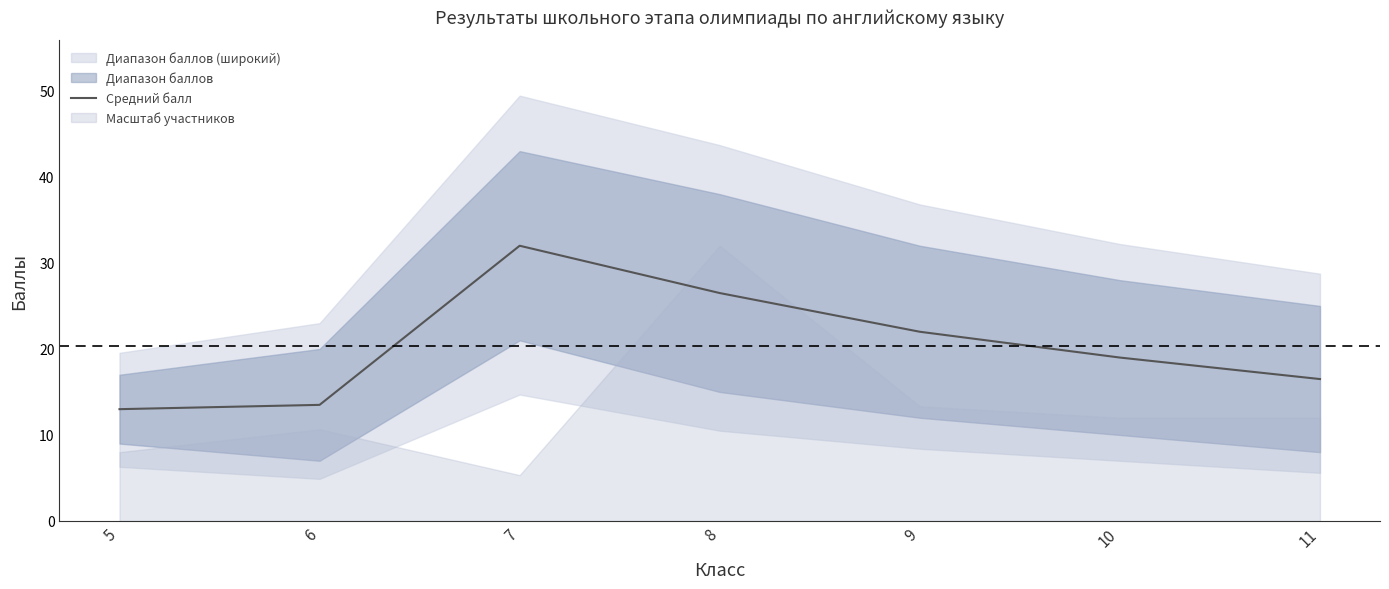

True or false: the data shows 32.5 at 10.

False